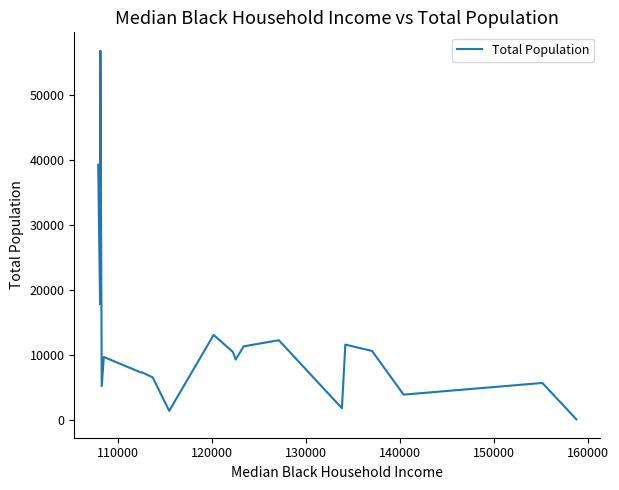

Does the chart display data point markers on the line(s)?

No